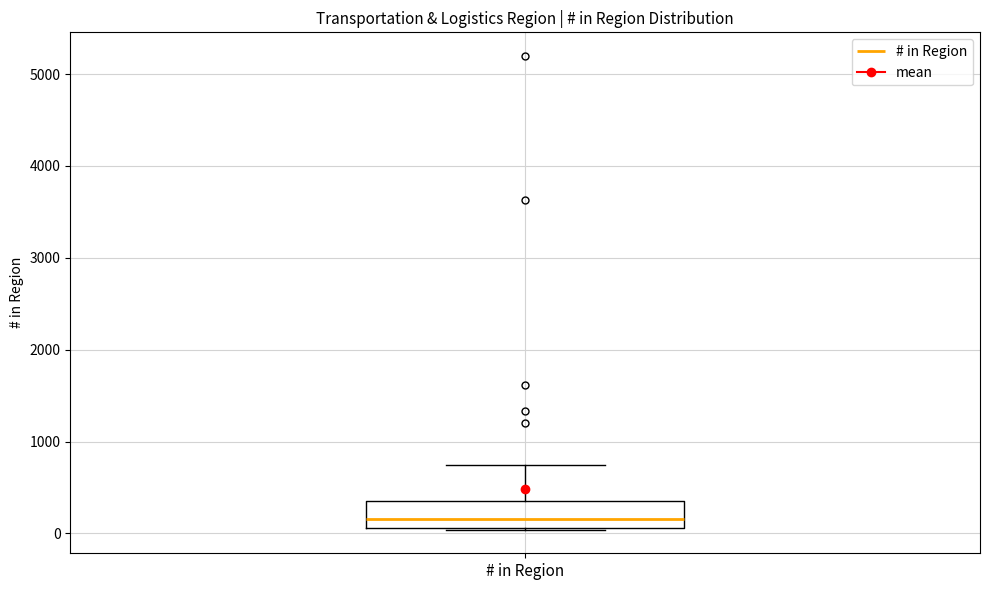

Read this box plot against the y-axis: the position of the median line, the range covered by the box, and the ends of both whiskers. The values are not printed on the chart, so give them approximately, as read against the axis.

median 200, box 100 to 300, whiskers 0 to 700